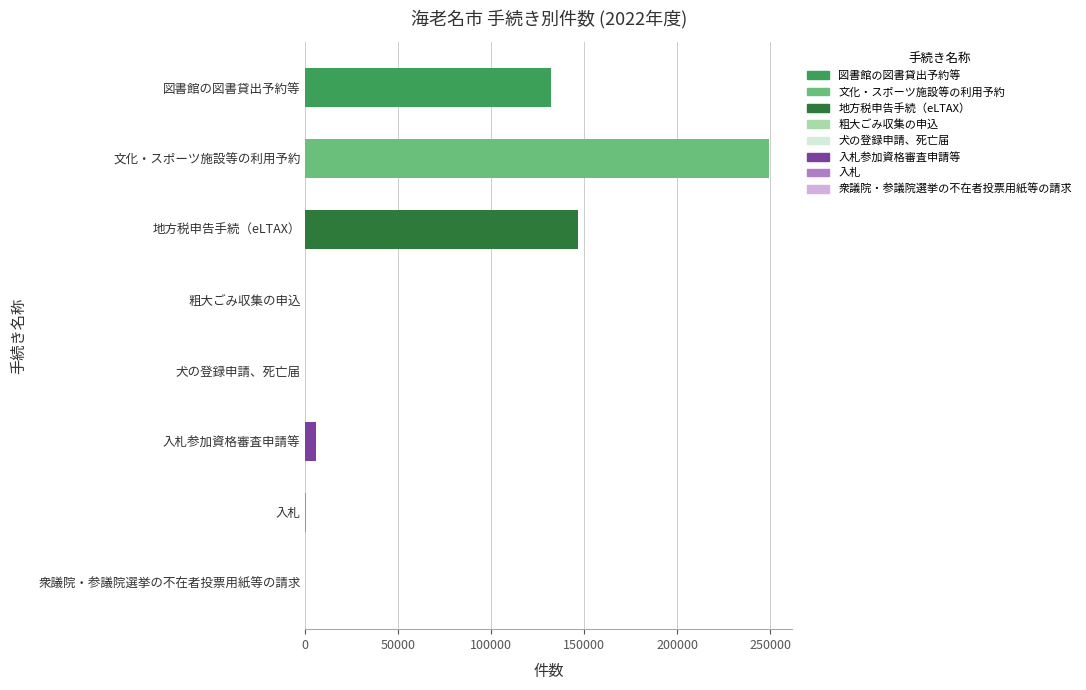

List the labels in order of value, smallest first.

衆議院・参議院選挙の不在者投票用紙等の請求, 粗大ごみ収集の申込, 犬の登録申請、死亡届, 入札, 入札参加資格審査申請等, 図書館の図書貸出予約等, 地方税申告手続（eLTAX）, 文化・スポーツ施設等の利用予約